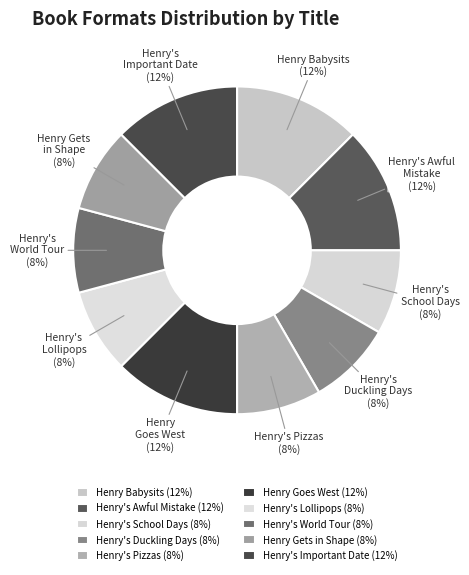

The Henry's Important Date slice represents 12% of the pie. True or false?

True